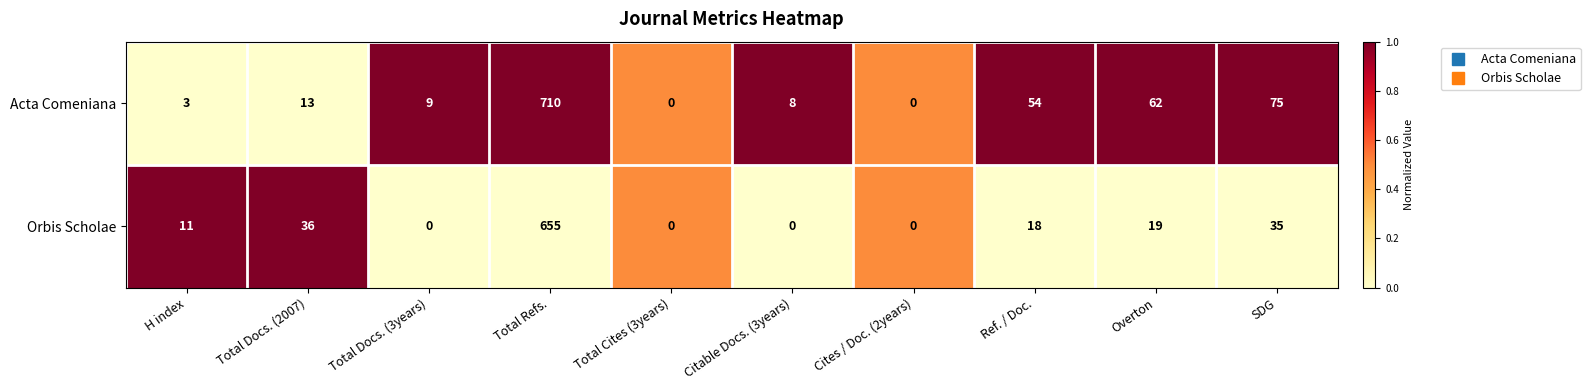

The value of Acta Comeniana at H index is 2. True or false?

False